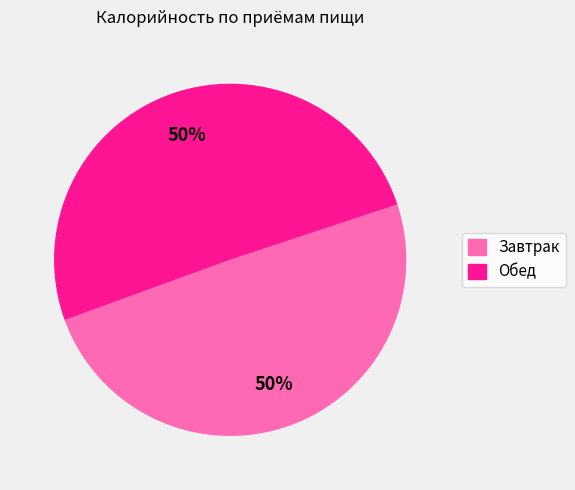

Do Обед and Завтрак together represent more than half of the pie?

Yes